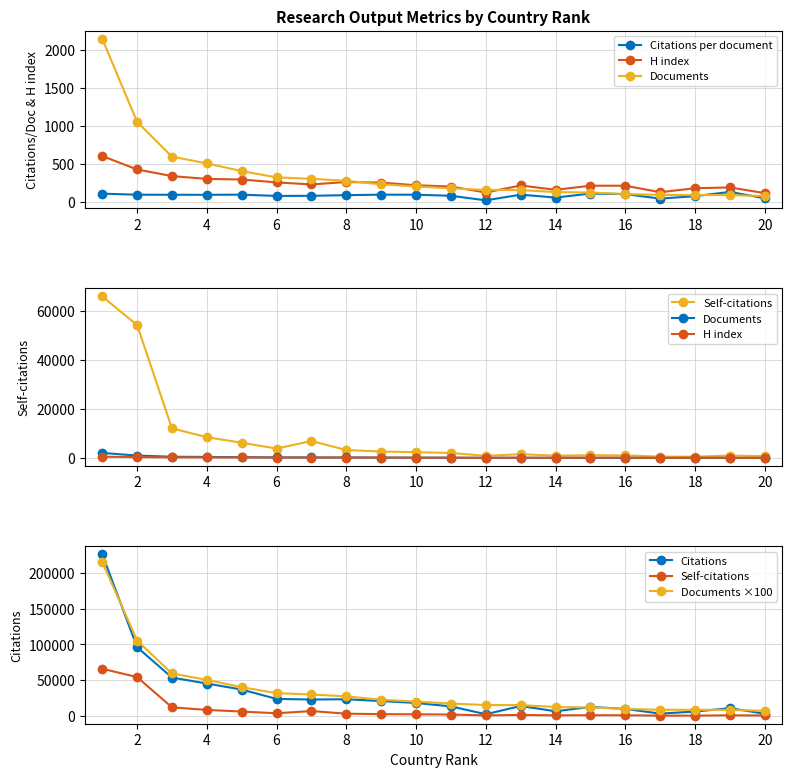

How many data points in Self-citations are less than 2450?

10